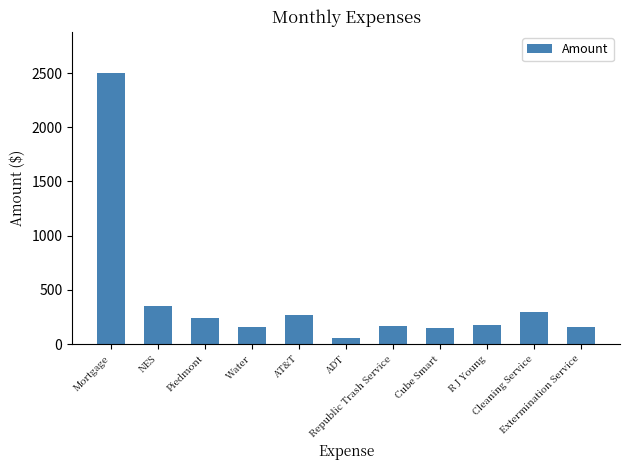

Between R J Young and Mortgage, which is larger?

Mortgage